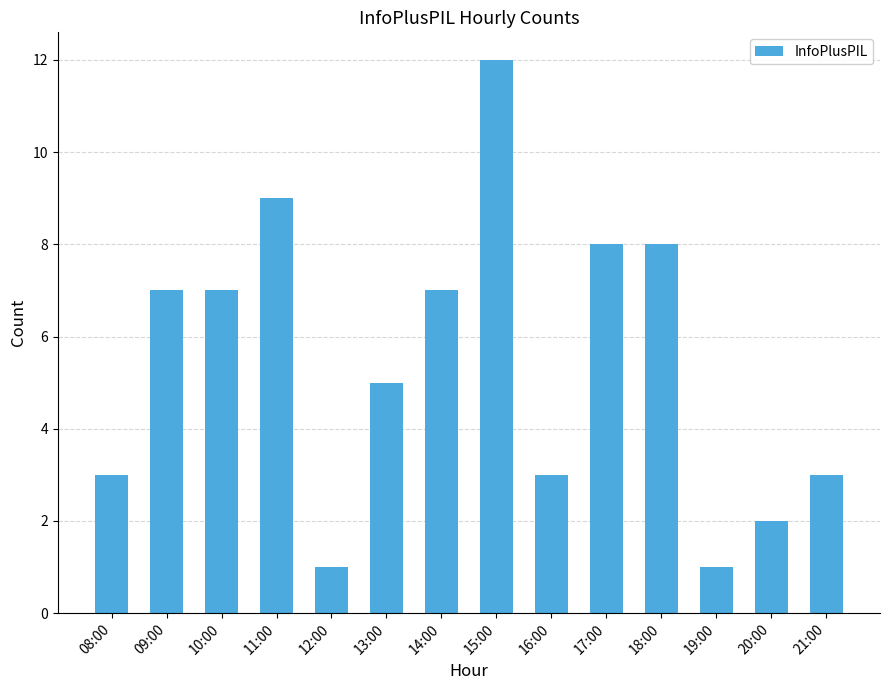

The chart shows a value of 5 at 16:00. True or false?

False